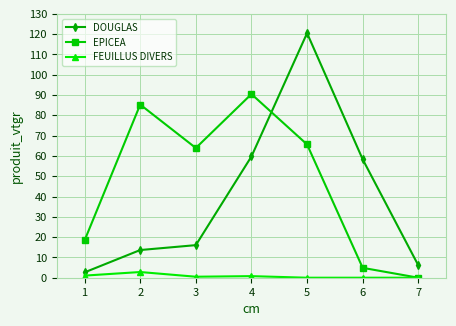

At which label is DOUGLAS closest to 61?

4